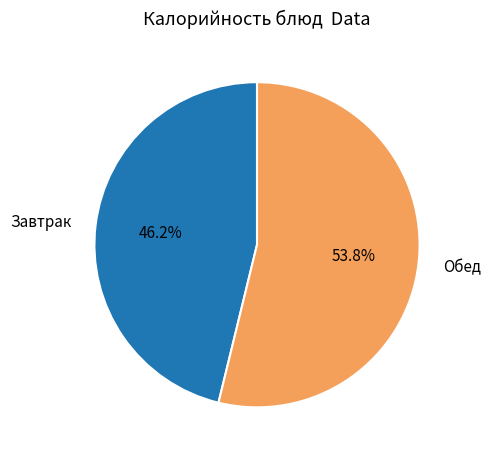

Rank the categories by value from highest to lowest.

Обед, Завтрак